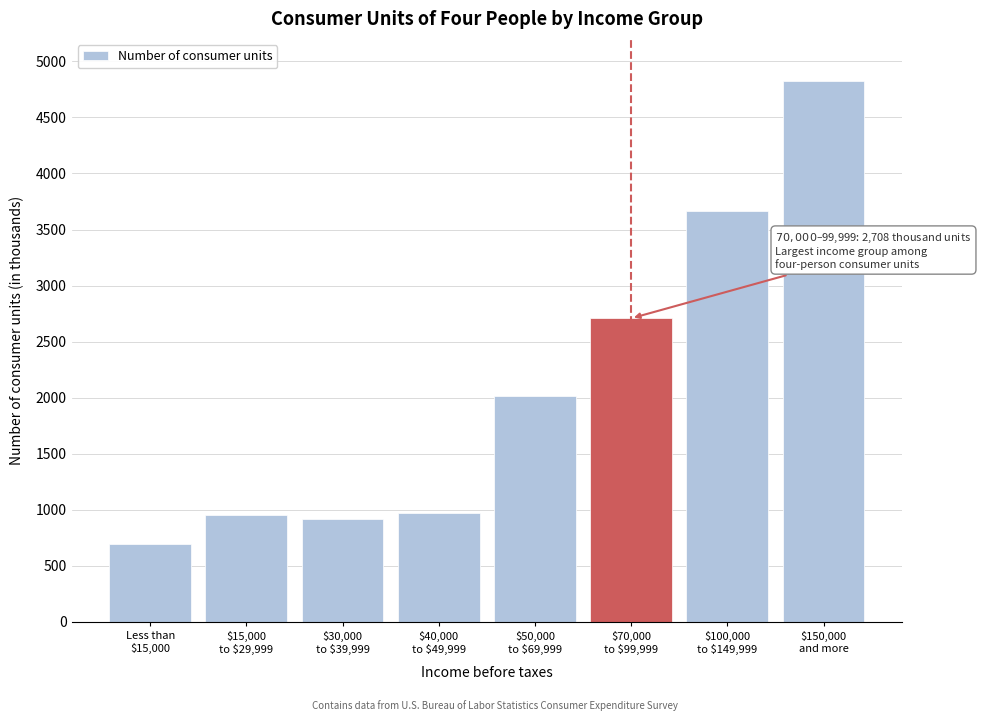

Reading left to right, transcribe all the data shown in this chart.

695	951	919	974	2012	2708	3669	4826